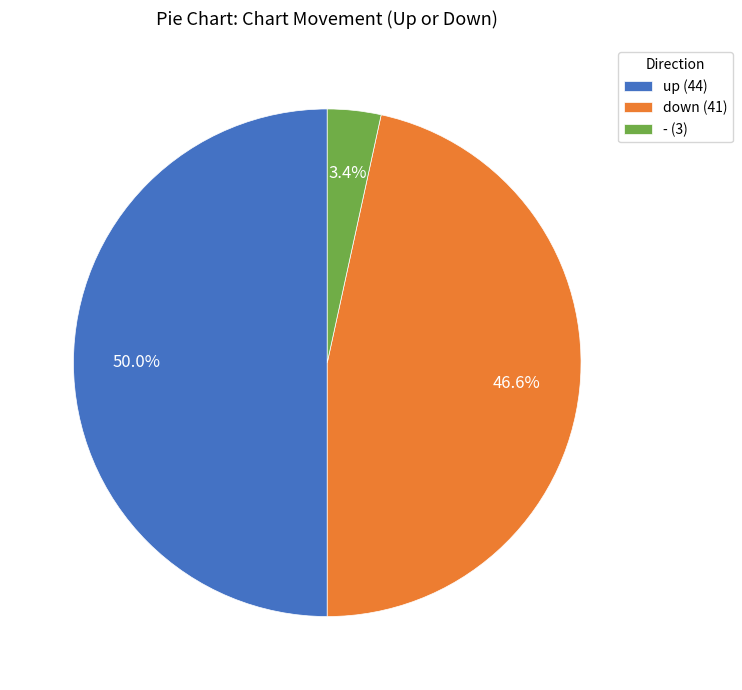

To the nearest percent, what percentage of the pie is down?

47%